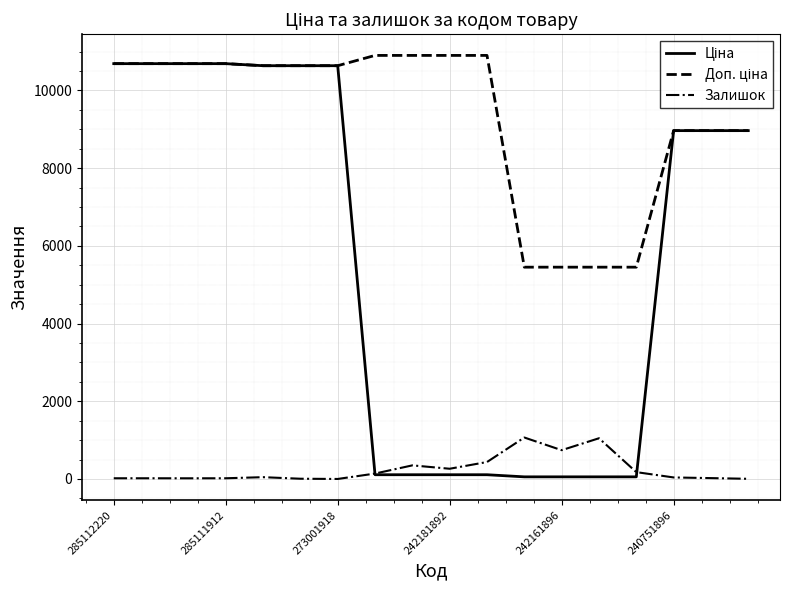

How many lines are shown in the chart?

3